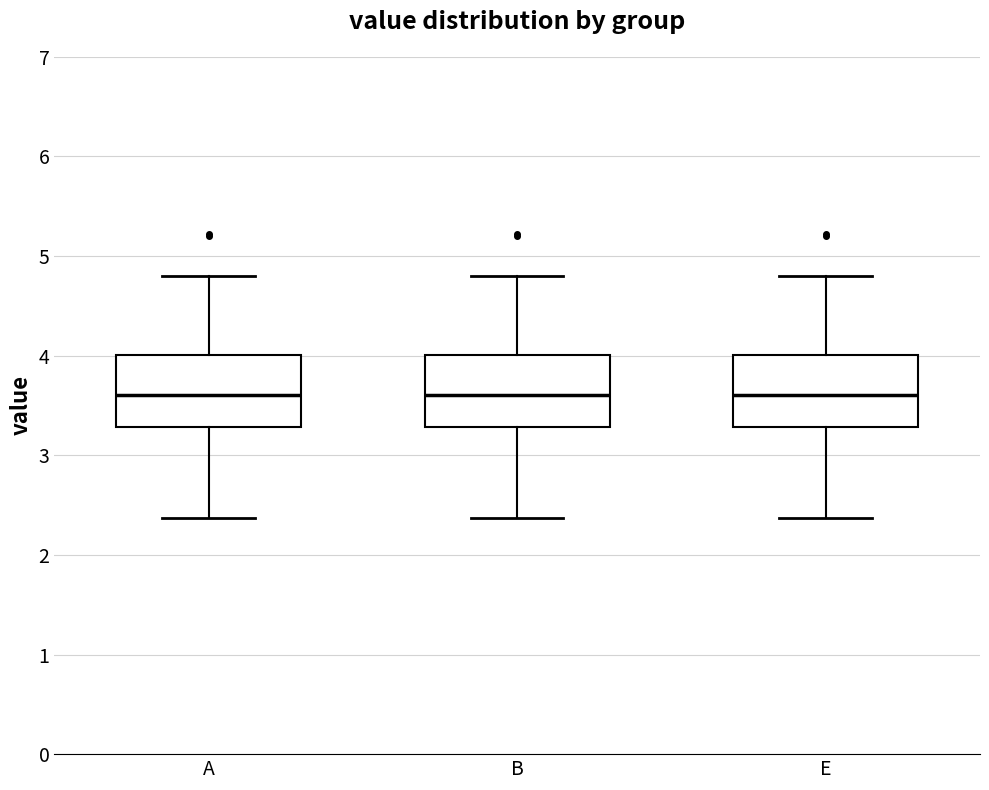

Reading left to right, read every box against the y-axis: the position of its median line, the range the box covers, and the ends of its whiskers. The values are not printed on the chart, so give them approximately, as read against the axis.

A: median 3.6, box 3.3 to 4.0, whiskers 2.4 to 4.8
B: median 3.6, box 3.3 to 4.0, whiskers 2.4 to 4.8
E: median 3.6, box 3.3 to 4.0, whiskers 2.4 to 4.8